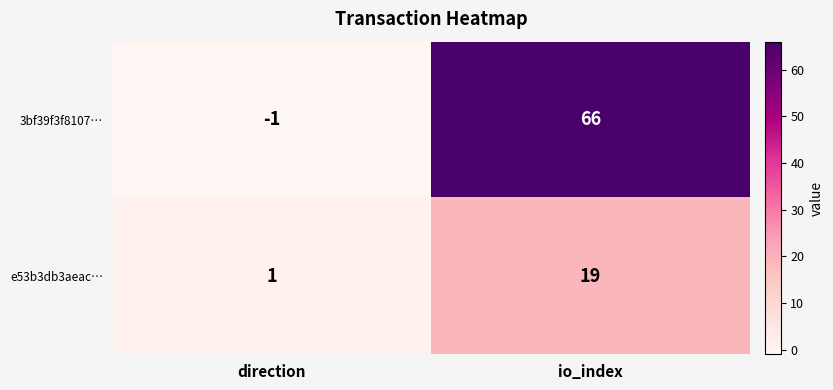

Rank the series by their average value, from lowest to highest.

e53b3db3aeac…, 3bf39f3f8107…